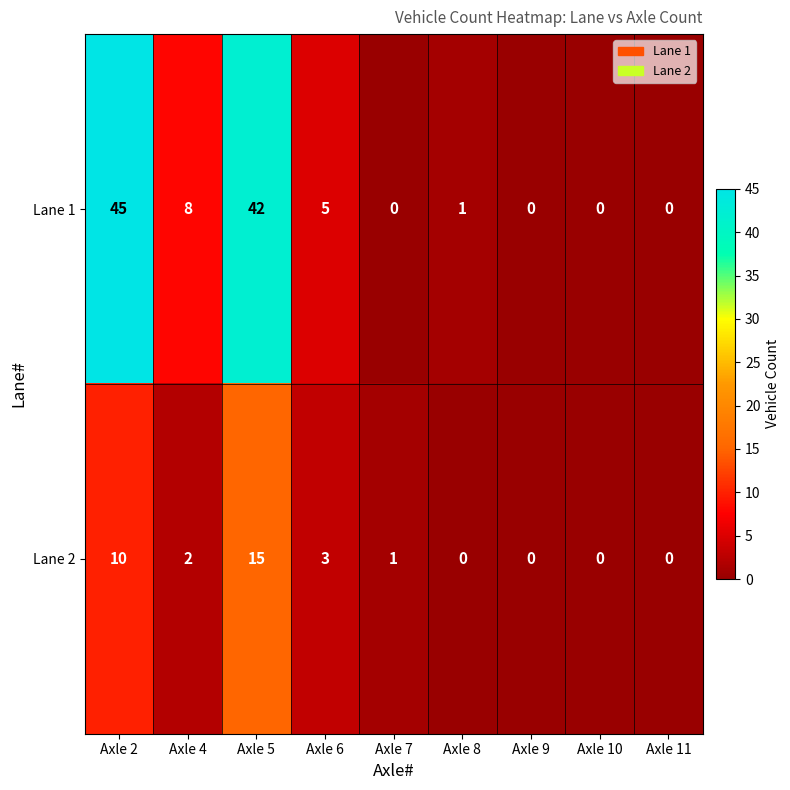

Reading left to right, extract all data points from this chart.

Lane 1: 45	8	42	5	0	1	0	0	0
Lane 2: 10	2	15	3	1	0	0	0	0